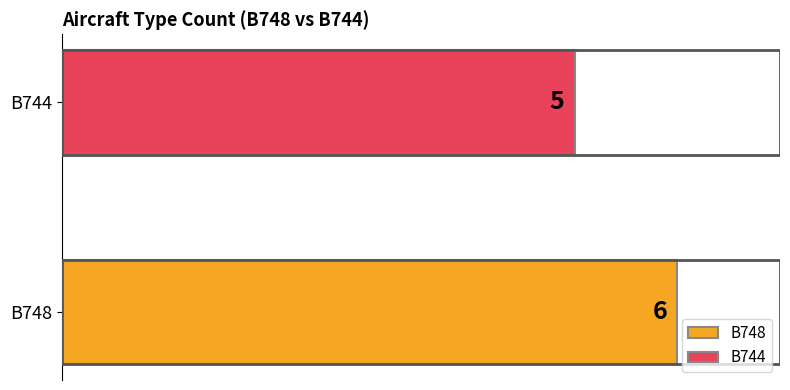

Which category has the highest value in the B744 series?

B748